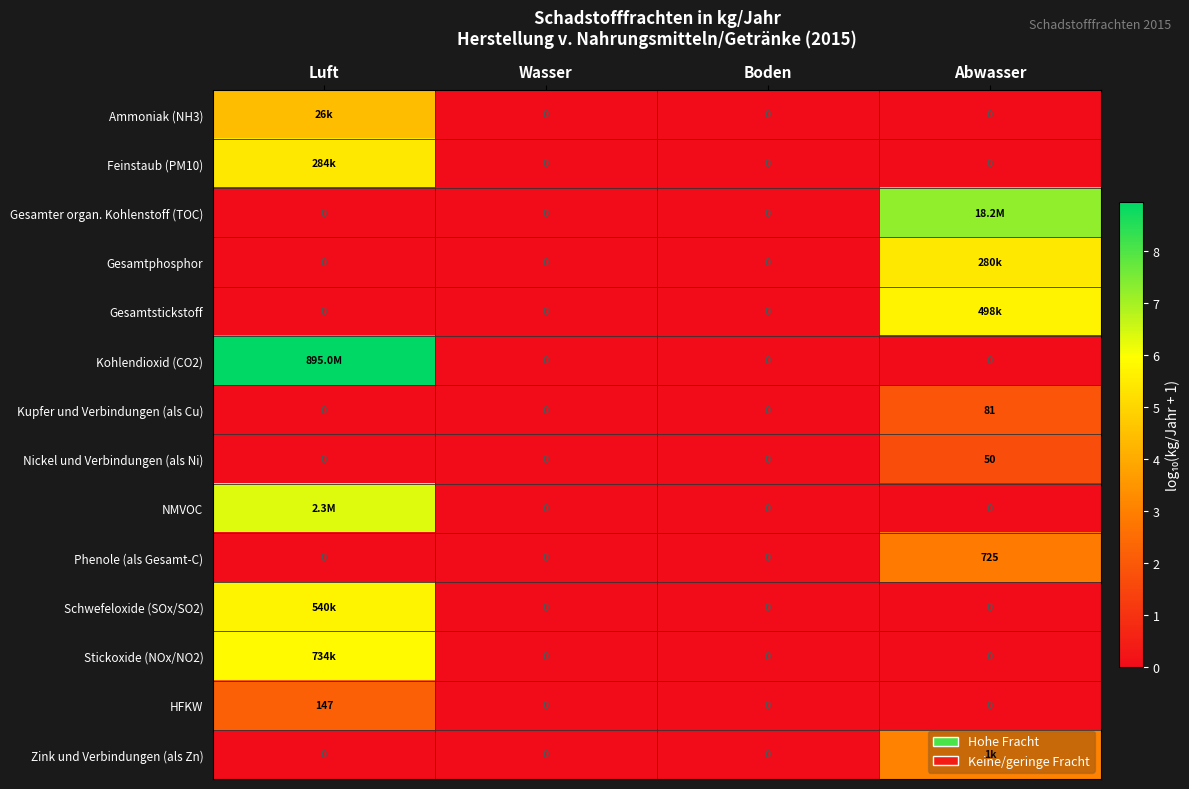

At which label is Ammoniak (NH3) closest to 2?

Wasser